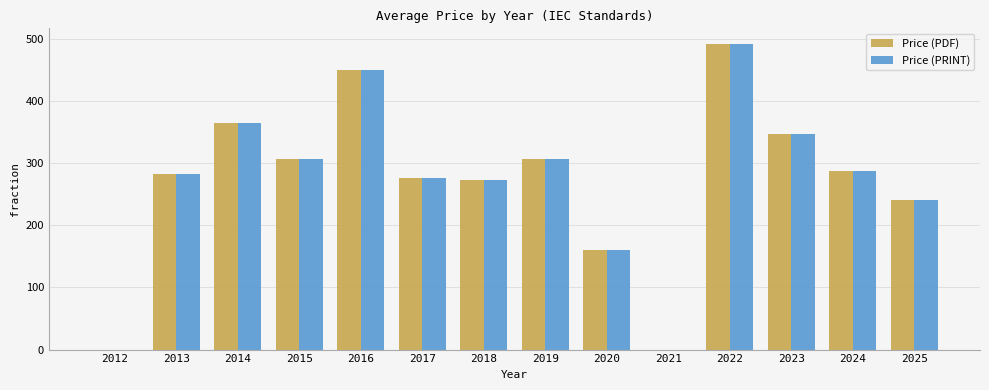

Where is Price (PDF) nearest to the value 246?

2025